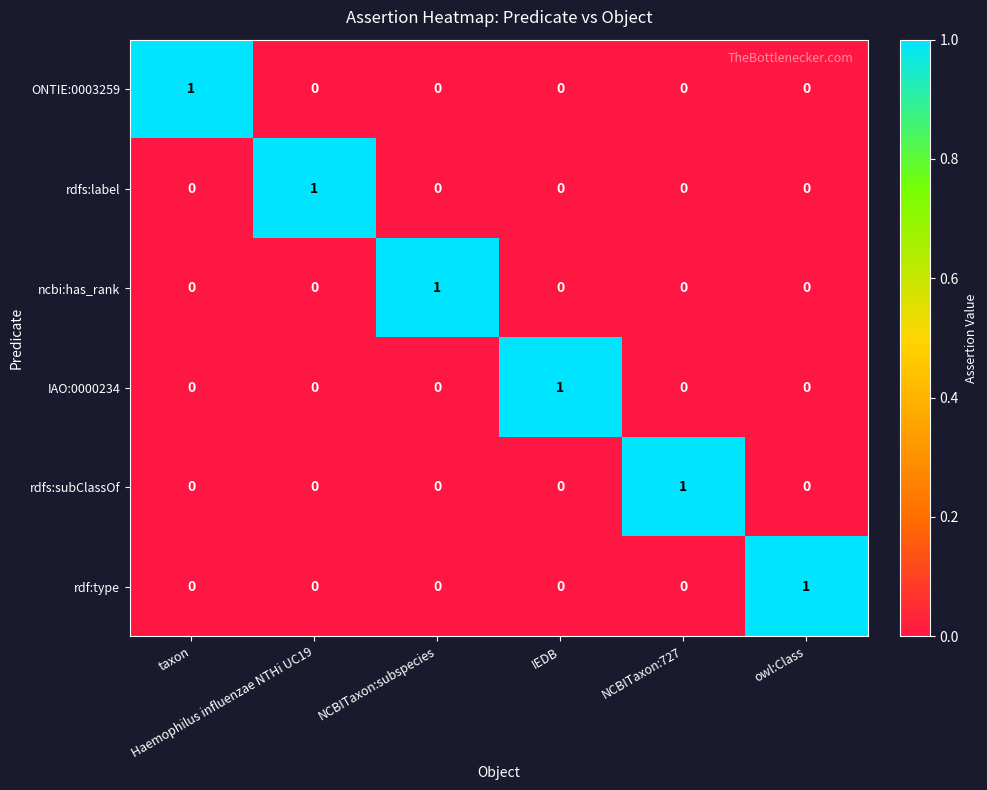

How many ONTIE:0003259 values are between 0 and 1?

6